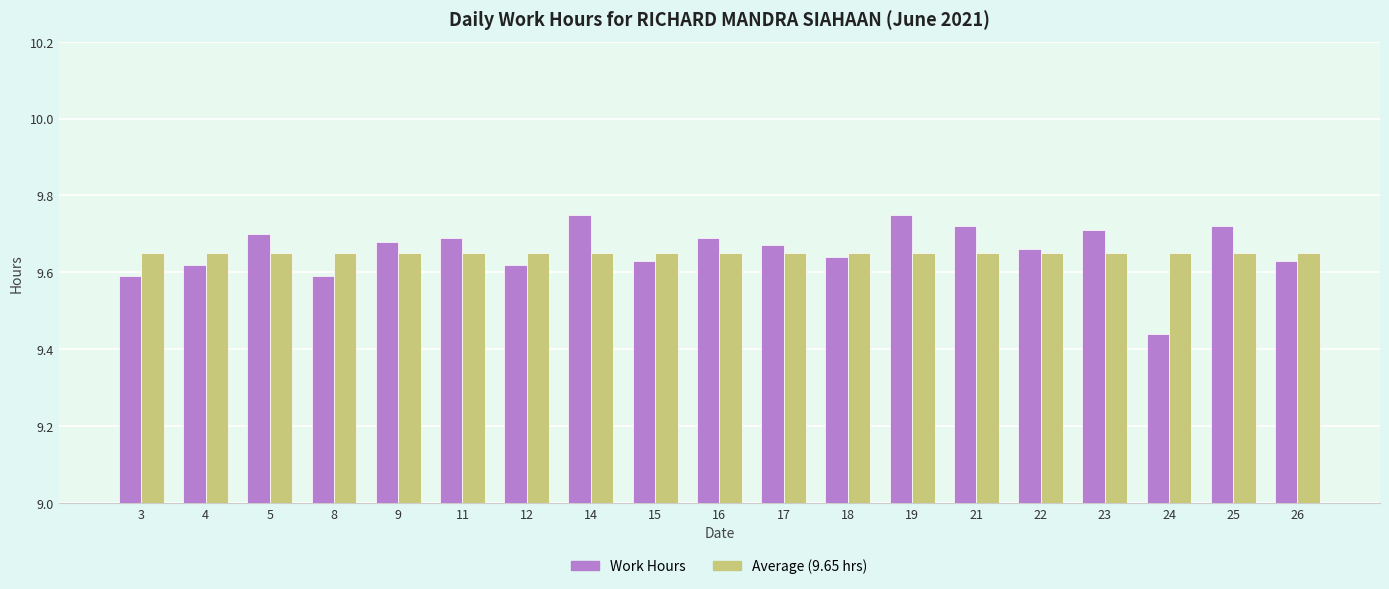

What is the sum of all Work Hours values?

183.5